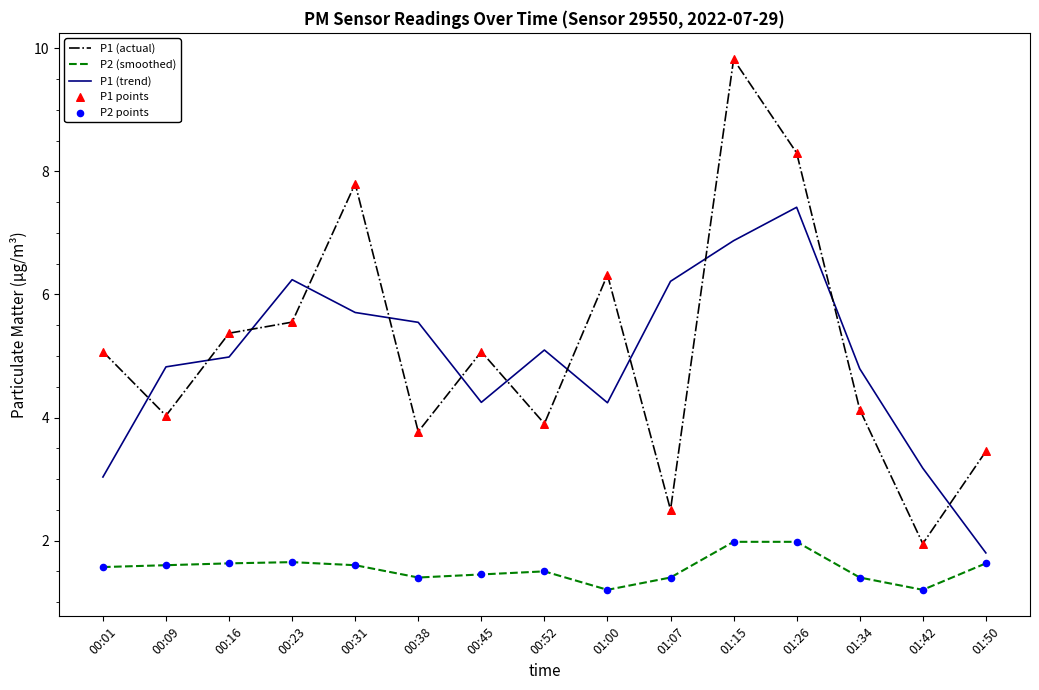

Between 00:23 and 01:50, which series saw the biggest shift?

P1 (trend)